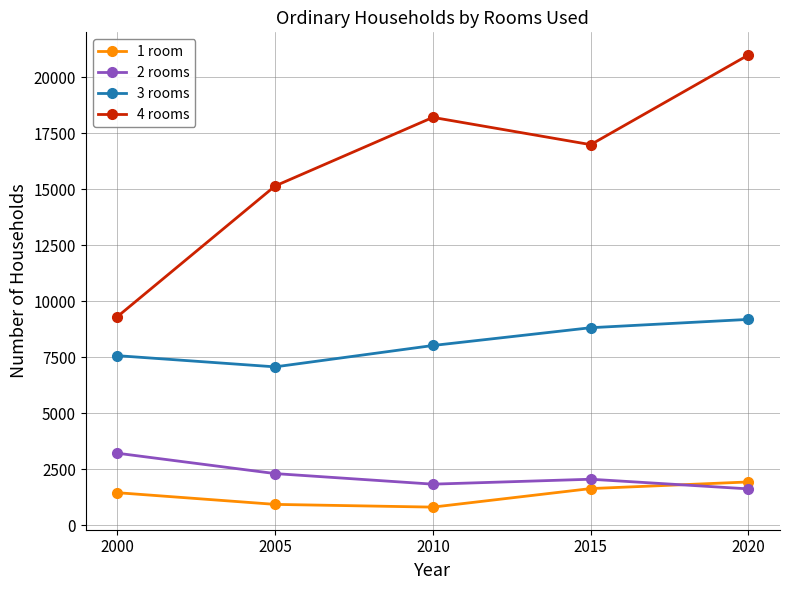

Where is 2 rooms nearest to the value 2414?

2005